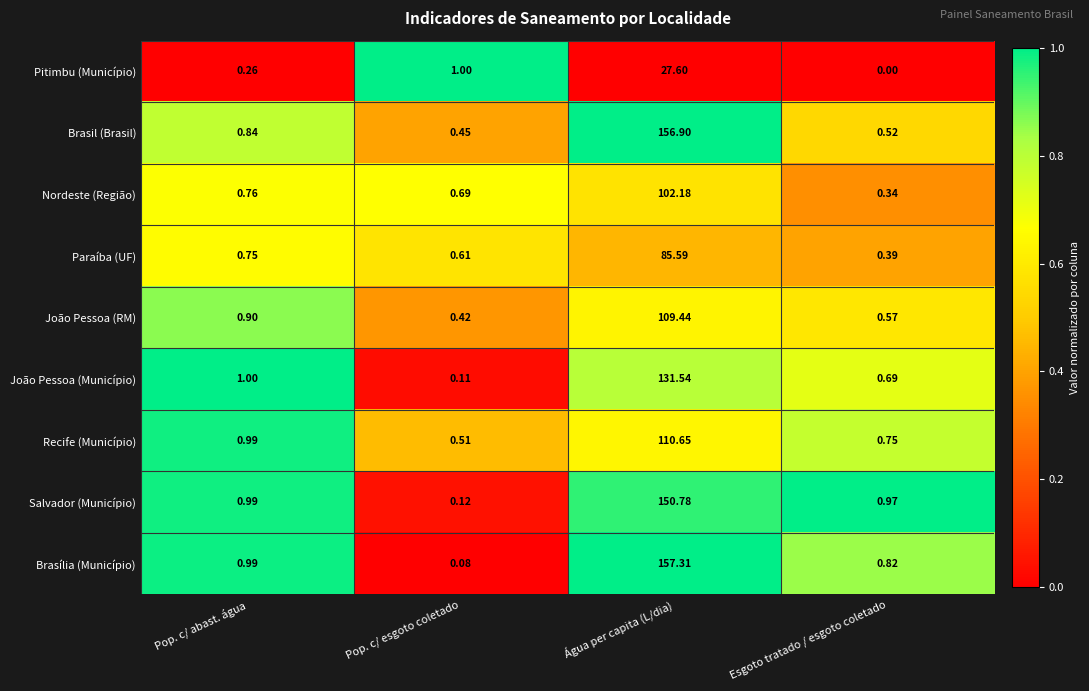

At how many categories does at least one series exceed 0?

4